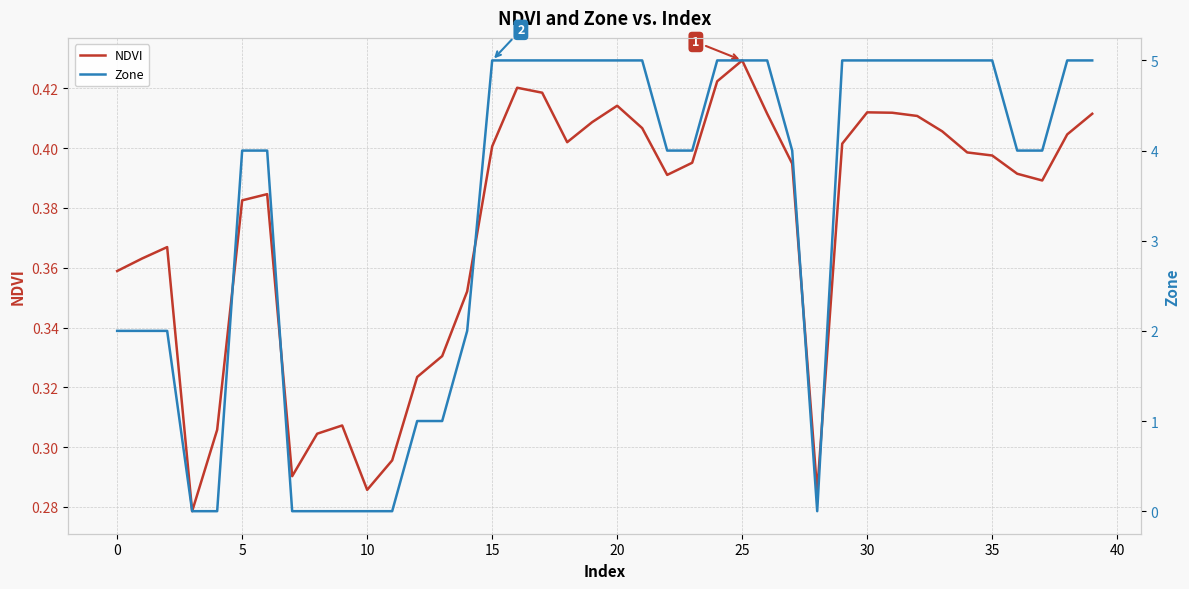

True or false: Zone has more than 0 interior local peaks.

False